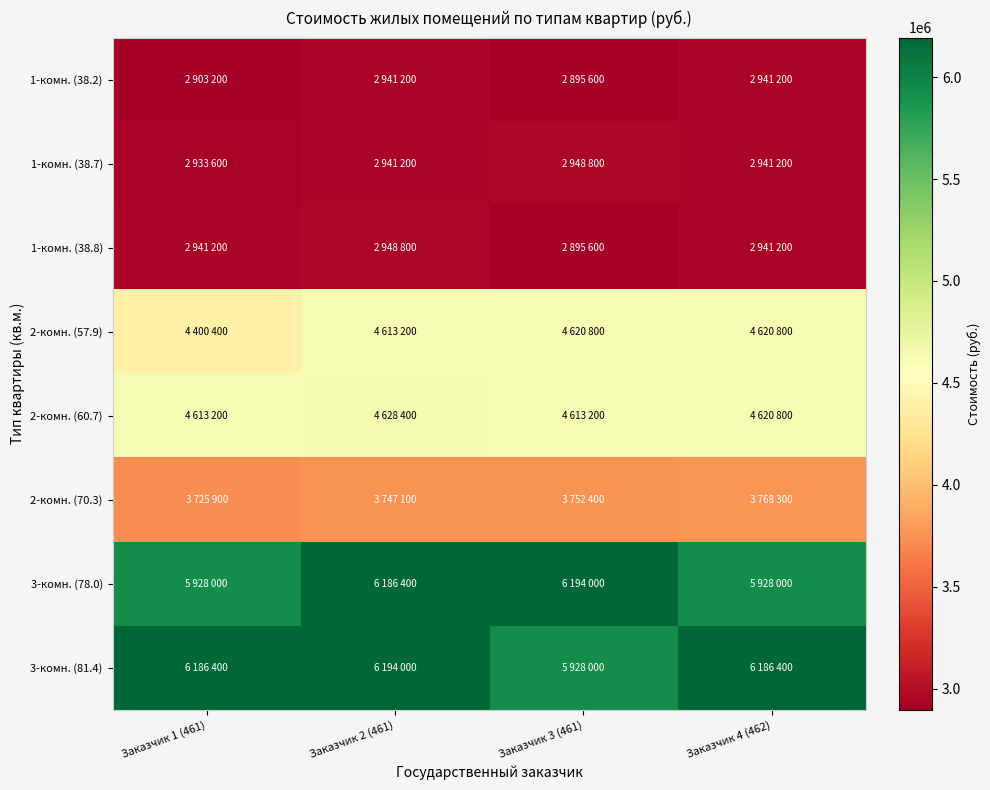

How many data points does each series have?

4